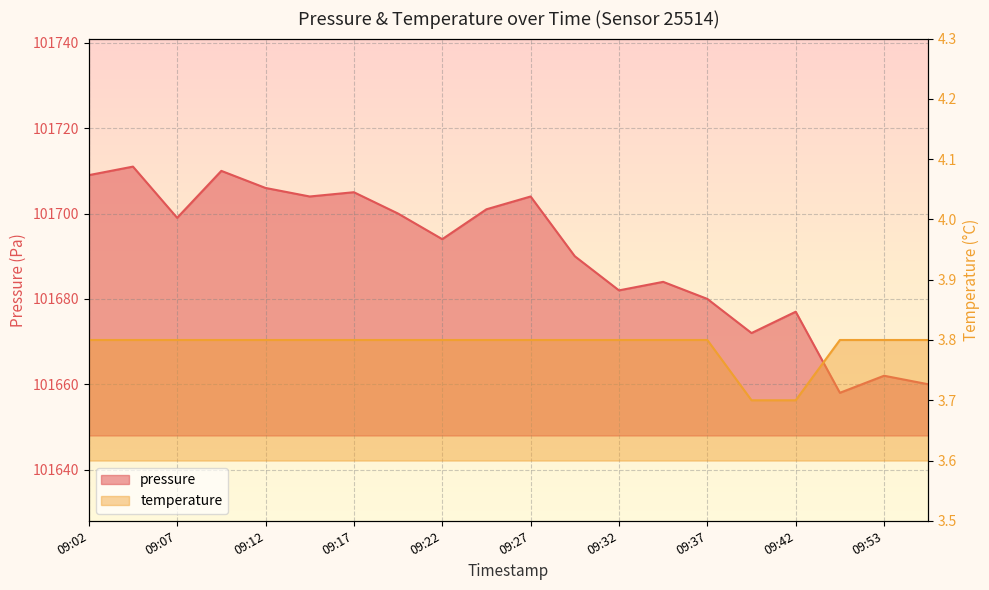

Reading right to left, list all the values displayed in this chart.

pressure: 101660.0	101662.0	101658.0	101677.0	101672.0	101680.0	101684.0	101682.0	101690.0	101704.0	101701.0	101694.0	101700.0	101705.0	101704.0	101706.0	101710.0	101699.0	101711.0	101709.0
temperature: 3.8	3.8	3.8	3.7	3.7	3.8	3.8	3.8	3.8	3.8	3.8	3.8	3.8	3.8	3.8	3.8	3.8	3.8	3.8	3.8